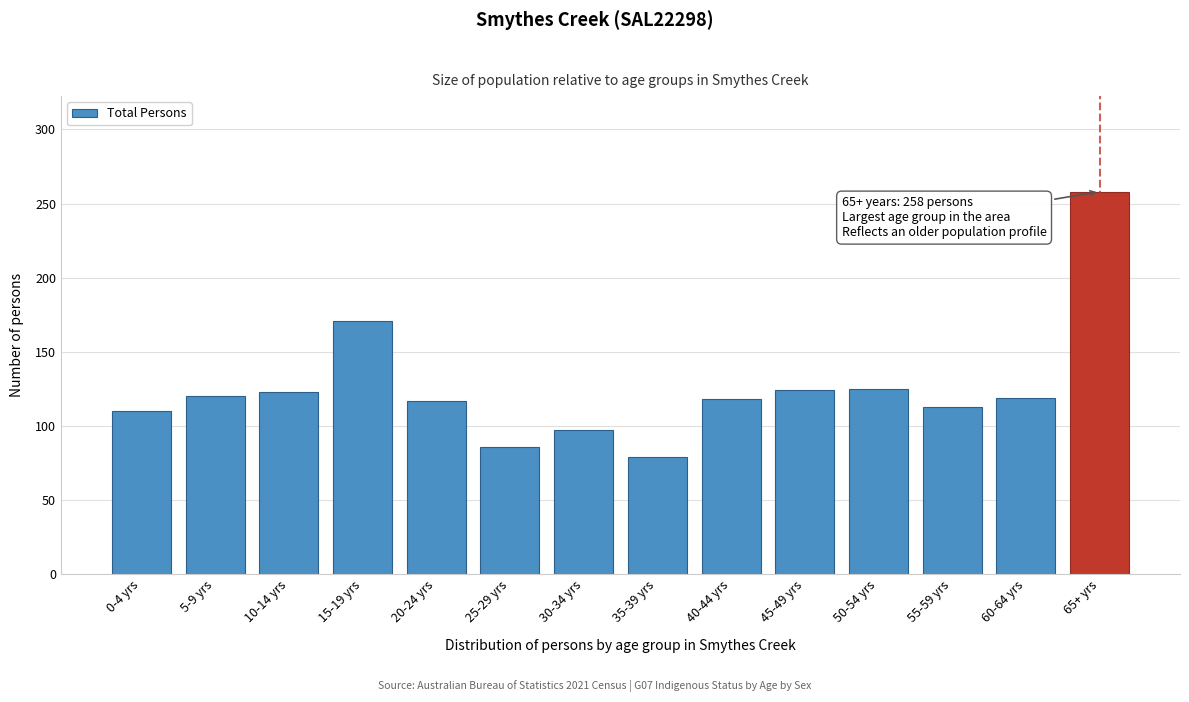

What is the value of the 2nd bar from the left?

120